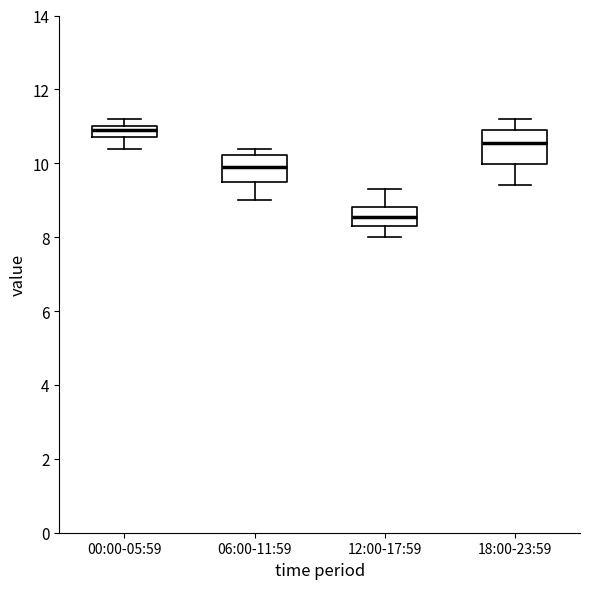

Which box's median line is the highest?

00:00-05:59